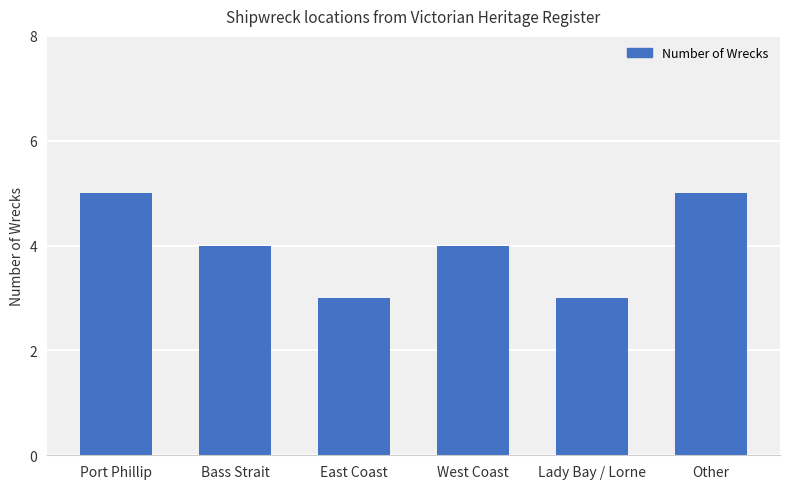

The value at Bass Strait is 4. True or false?

True